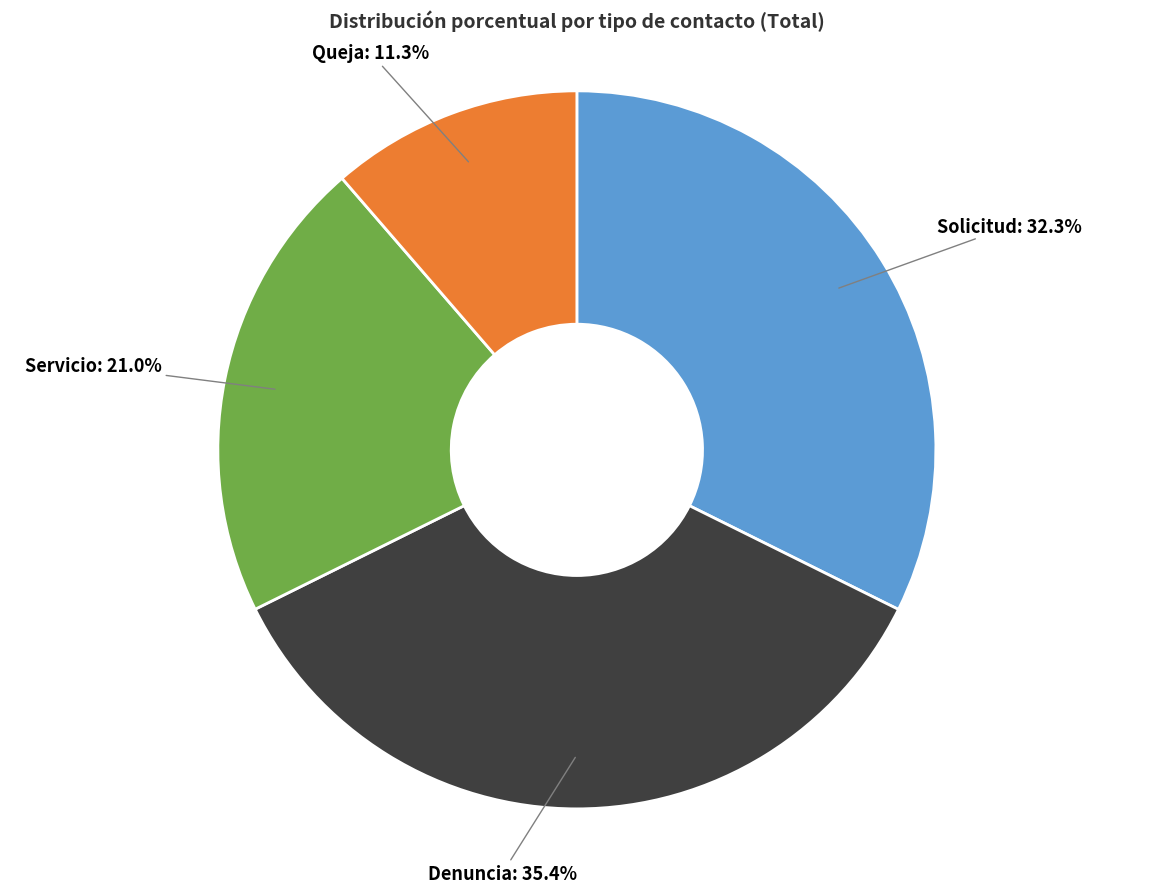

Is there any slice that represents more than half of the pie?

No